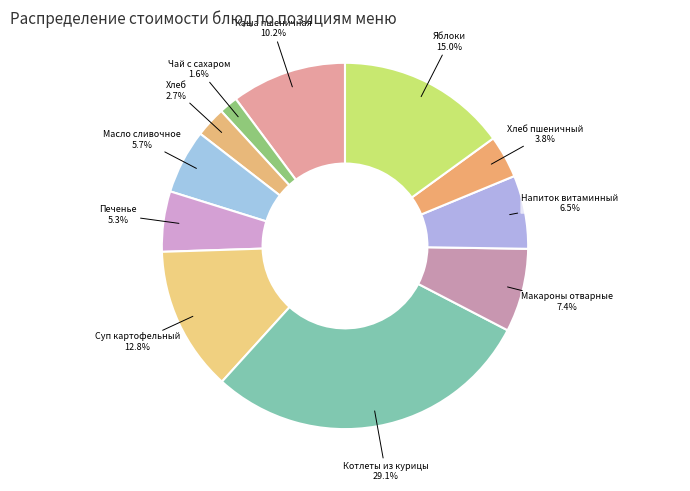

Between Печенье and Чай с сахаром, which is larger?

Печенье